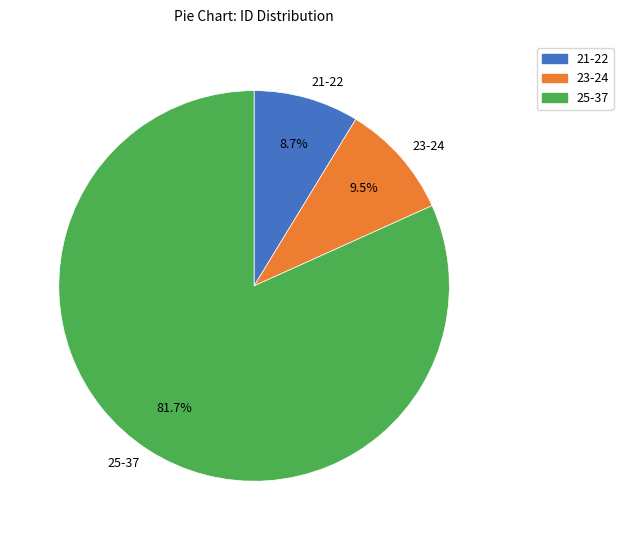

What portion of the pie excludes 23-24?

90.5%